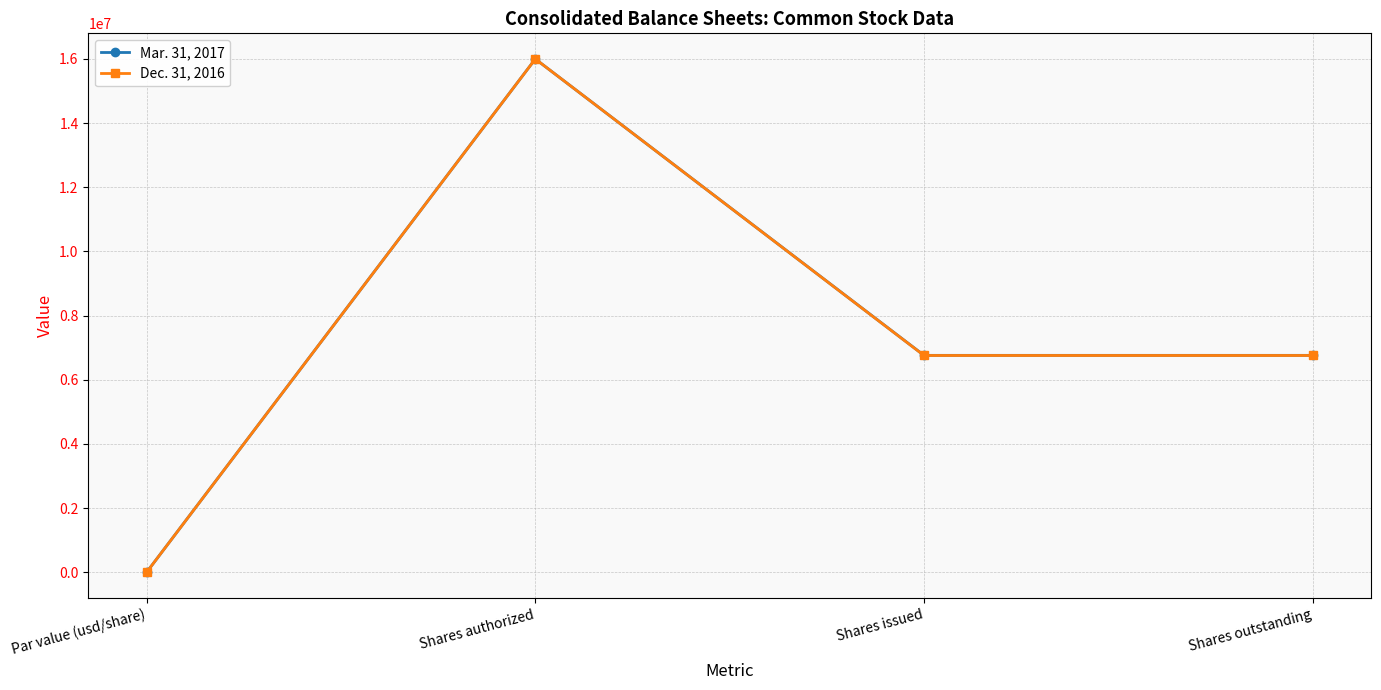

Is the value of Mar. 31, 2017 at Par value (usd/share) greater than the value of Dec. 31, 2016 at Shares authorized?

No